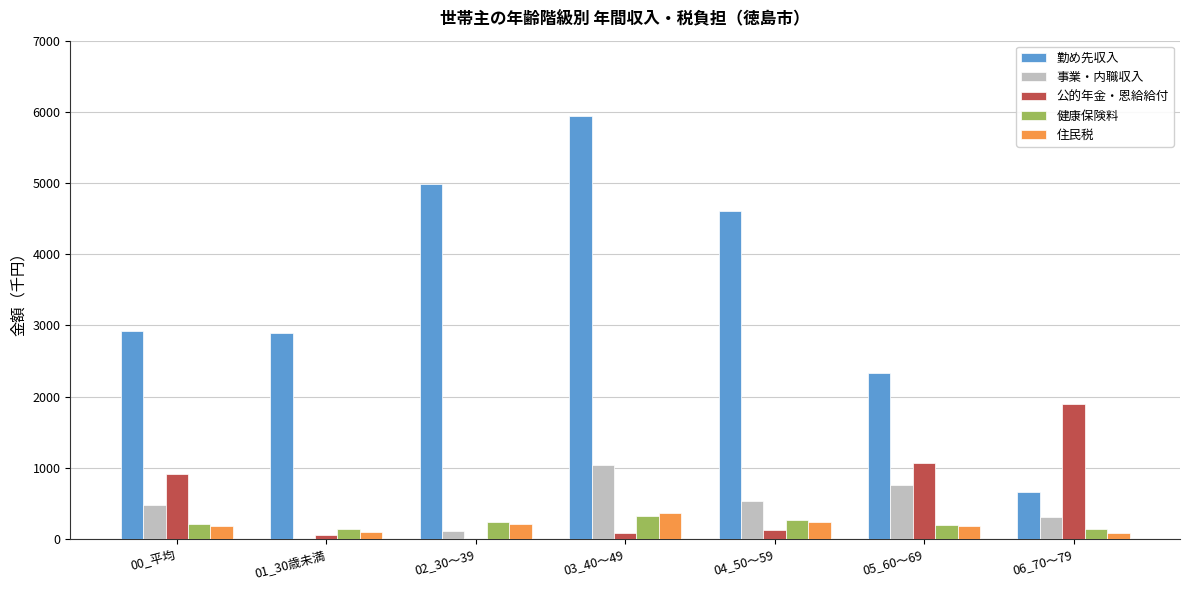

What is the sum of all 公的年金・恩給給付 values?

4150